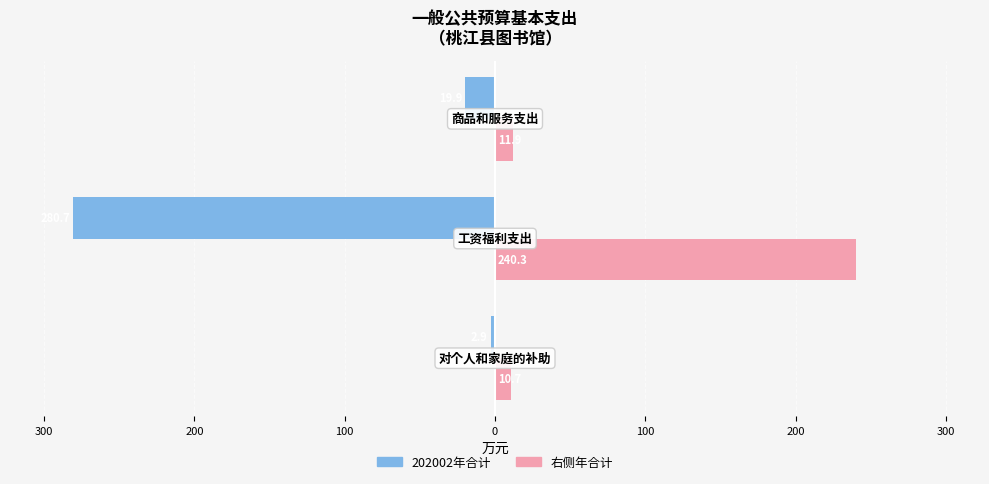

Reading left to right, list all the values displayed in this chart.

202002年合计: 400=-2.9	300=-280.7	200=-19.9
右侧年合计: 400=10.7	300=240.3	200=11.9